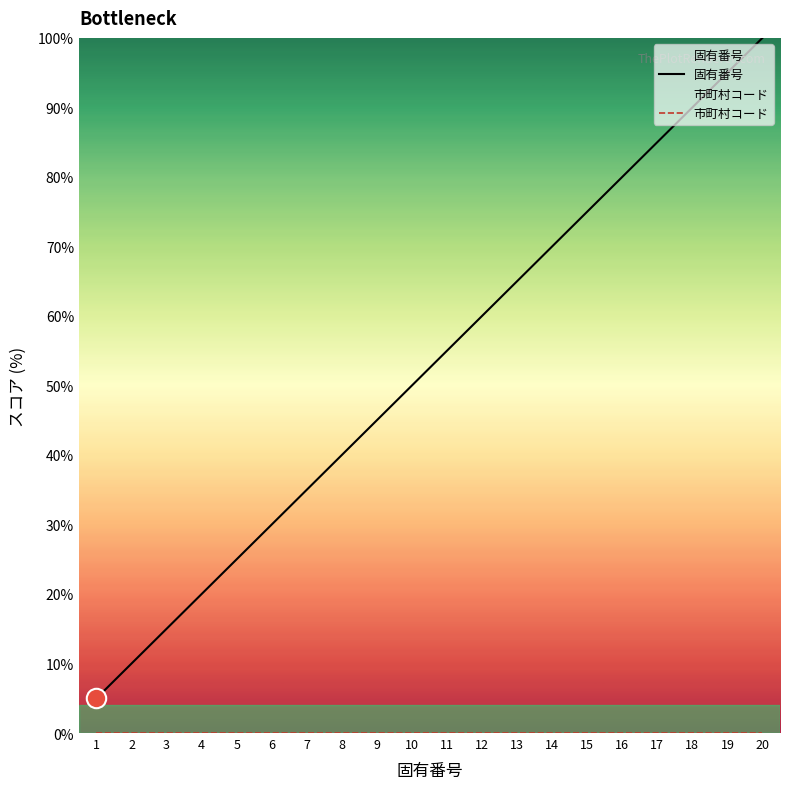

Reading left to right, what are all the values shown in this chart?

固有番号: 1=5.0	2=10.0	3=15.0	4=20.0	5=25.0	6=30.0	7=35.0	8=40.0	9=45.0	10=50.0	11=55.0	12=60.0	13=65.0	14=70.0	15=75.0	16=80.0	17=85.0	18=90.0	19=95.0	20=100.0
市町村コード: 1=0.0	2=0.0	3=0.0	4=0.0	5=0.0	6=0.0	7=0.0	8=0.0	9=0.0	10=0.0	11=0.0	12=0.0	13=0.0	14=0.0	15=0.0	16=0.0	17=0.0	18=0.0	19=0.0	20=0.0